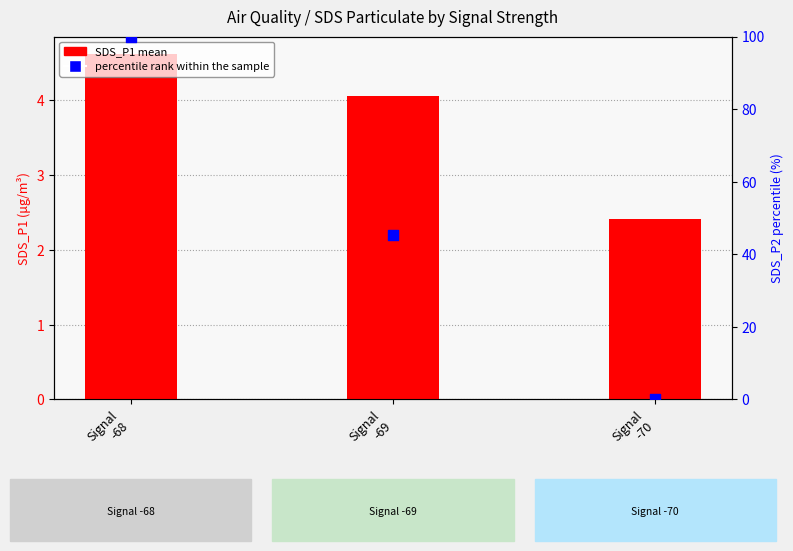

At how many categories does at least one series exceed 83?

1